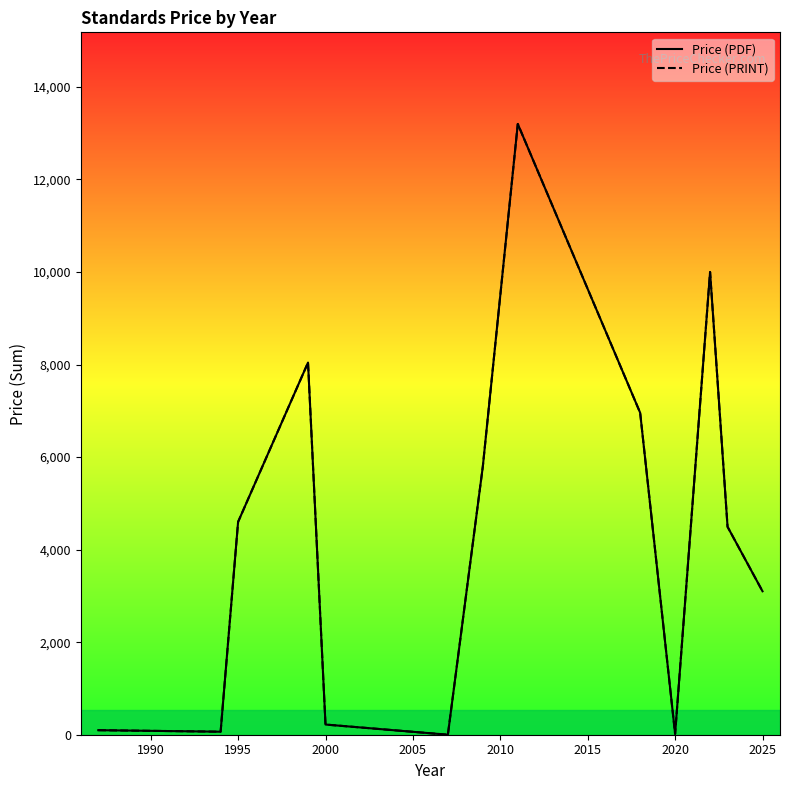

Reading right to left, extract all data points from this chart.

Price (PDF): 3100.0	4493.8	10000.0	18.0	6958.0	13200.0	5798.0	0.0	220.0	8043.0	4600.0	65.0	98.0
Price (PRINT): 3100.0	4493.8	10000.0	18.0	6958.0	13200.0	5798.0	0.0	220.0	8043.0	4600.0	65.0	98.0